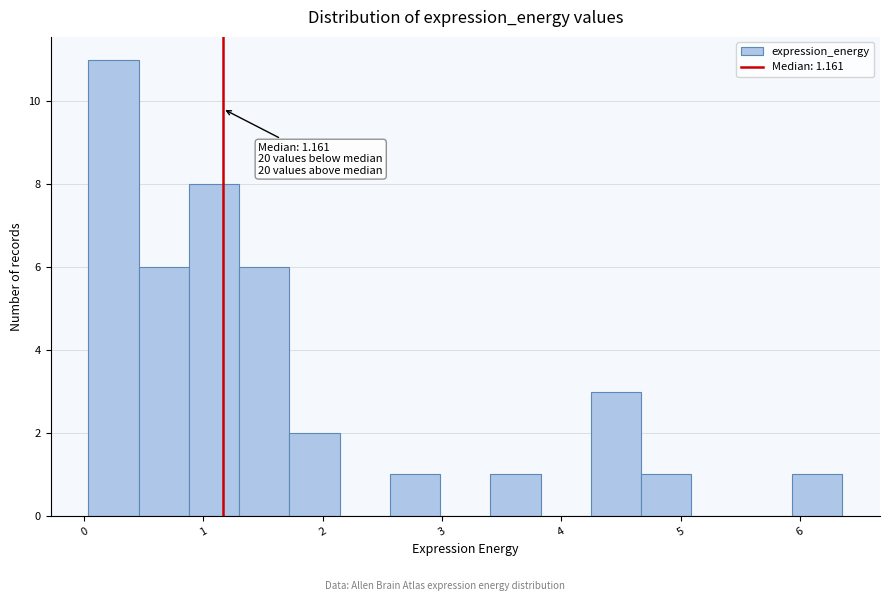

Which range on the x-axis has the tallest bar?

0.0 to 0.5